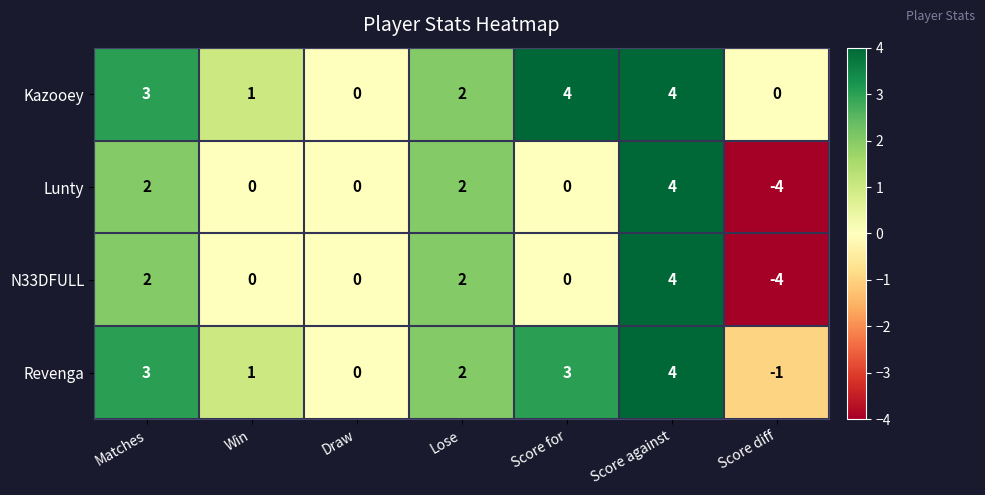

Which label corresponds to the smallest value in the chart?

Score diff